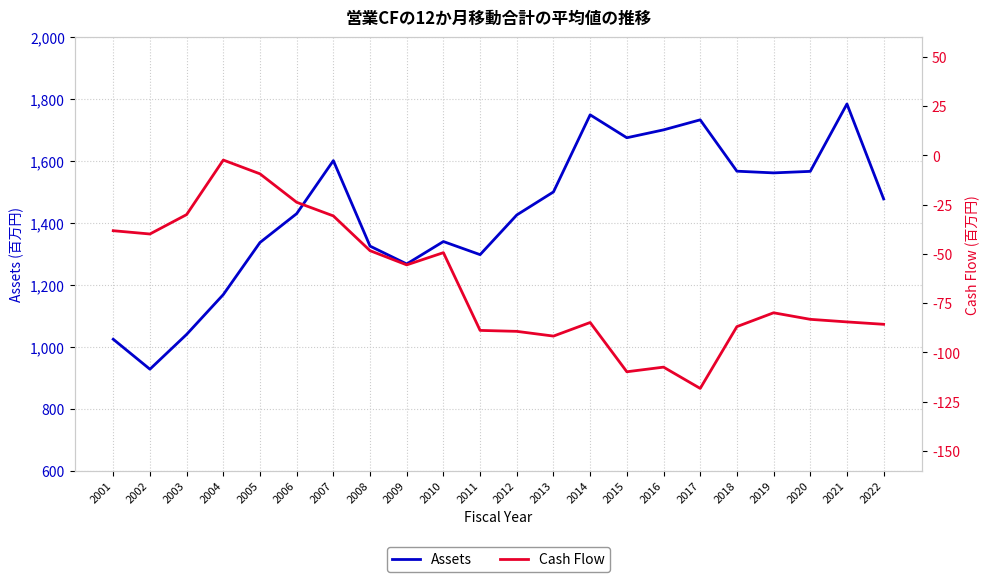

How many data points in Assets are less than 1477?

11